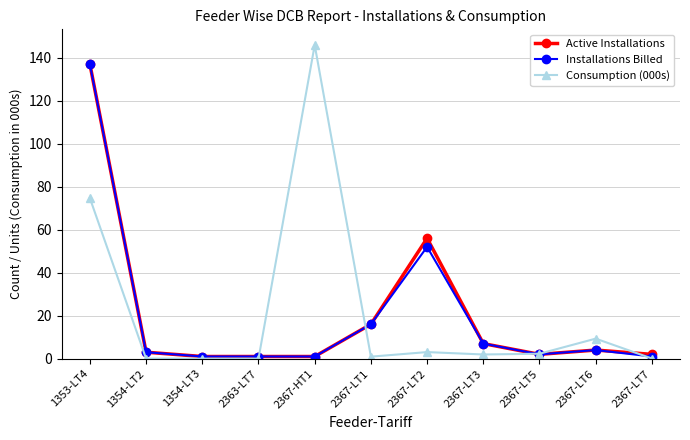

Between 1353-LT4 and 2367-LT7, which series saw the biggest shift?

Installations Billed